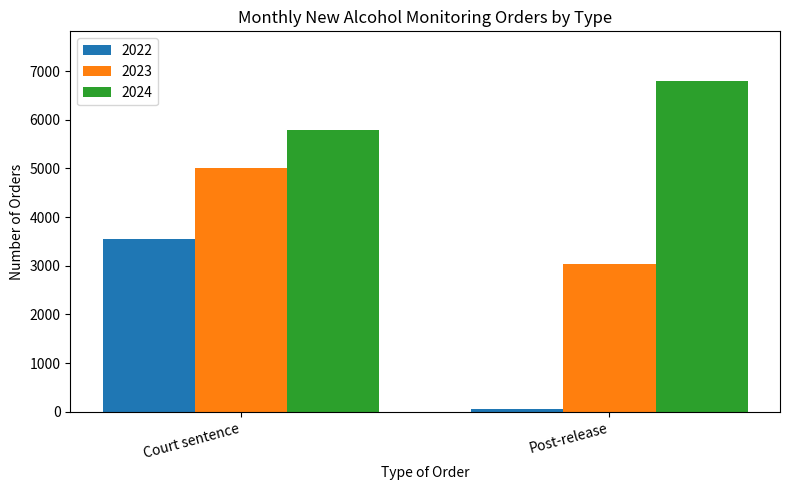

Rank the series by their maximum value, from highest to lowest.

2024, 2023, 2022